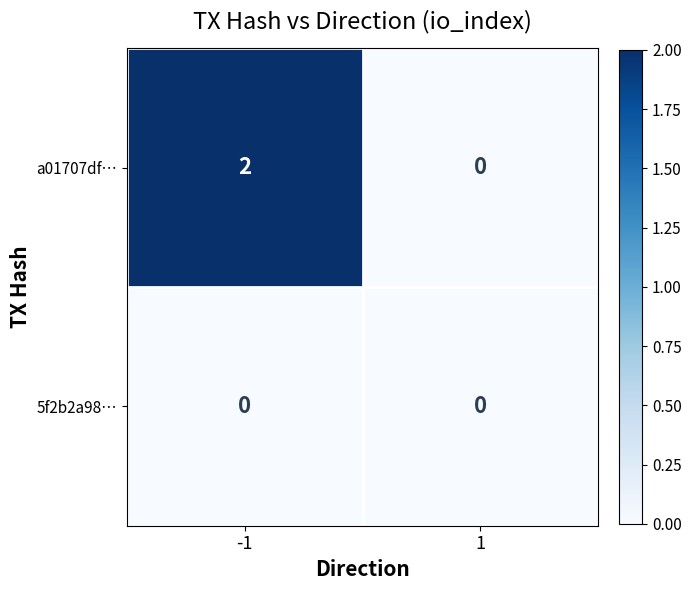

At which category is the sum across all series the highest?

-1